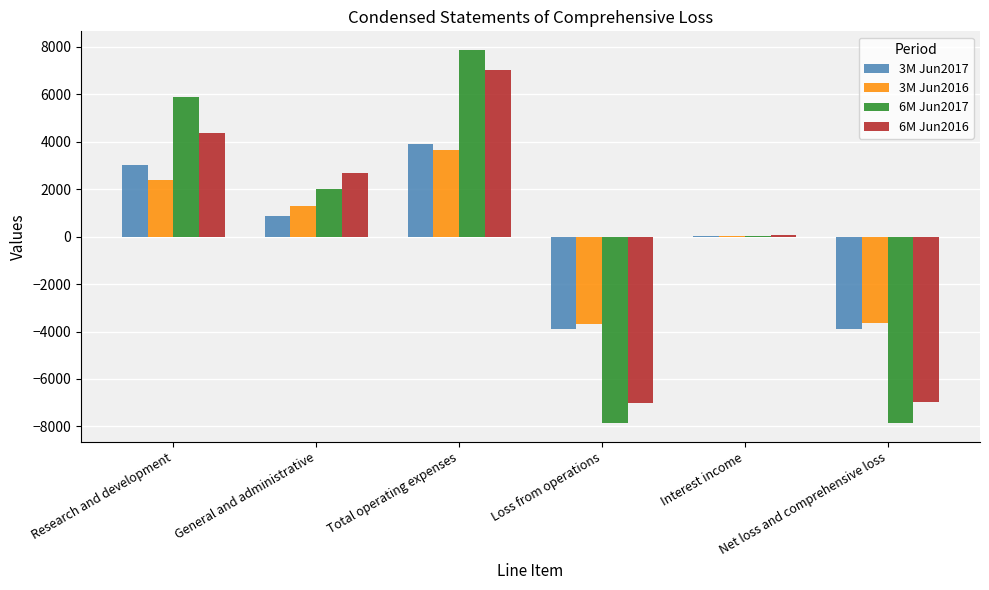

At Loss from operations, list the series in order from largest to smallest.

3M Jun2016, 3M Jun2017, 6M Jun2016, 6M Jun2017